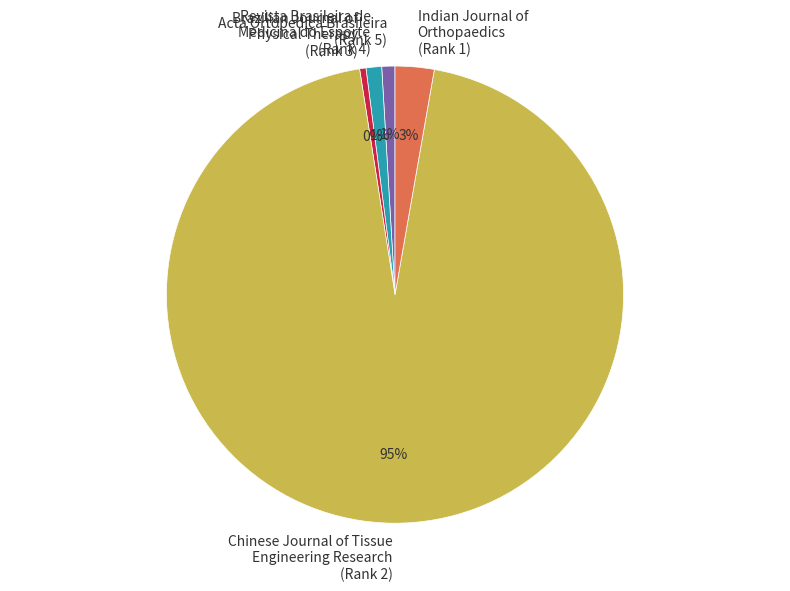

True or false: Brazilian Journal of Physical Therapy (Rank 3) accounts for 15% of the total.

False